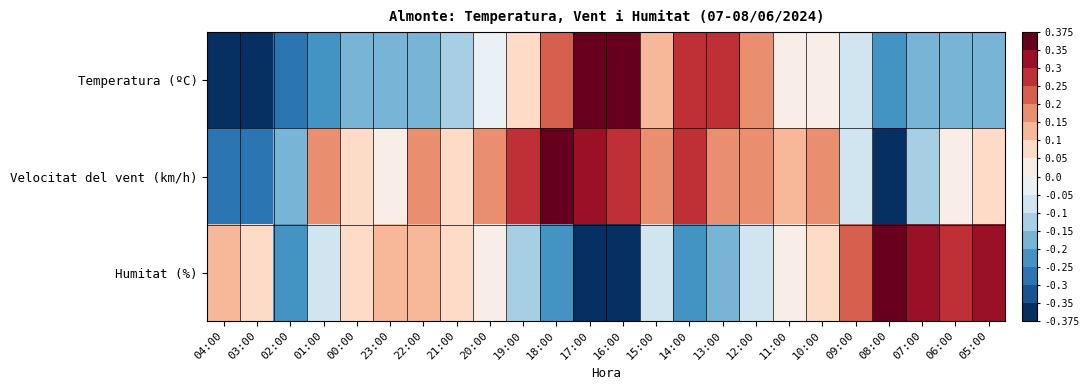

Count the number of categories in the chart.

24